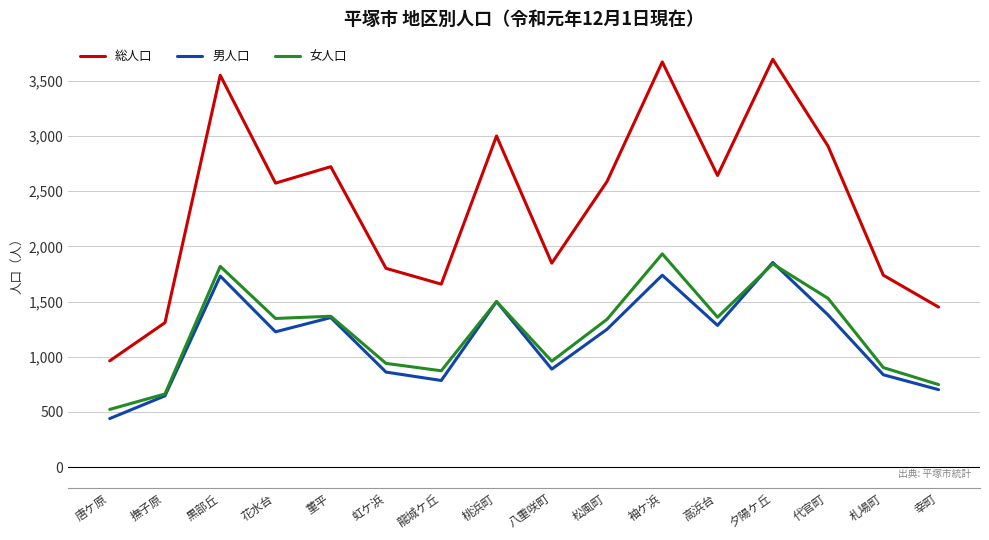

Where is the first local maximum for 総人口?

黒部丘